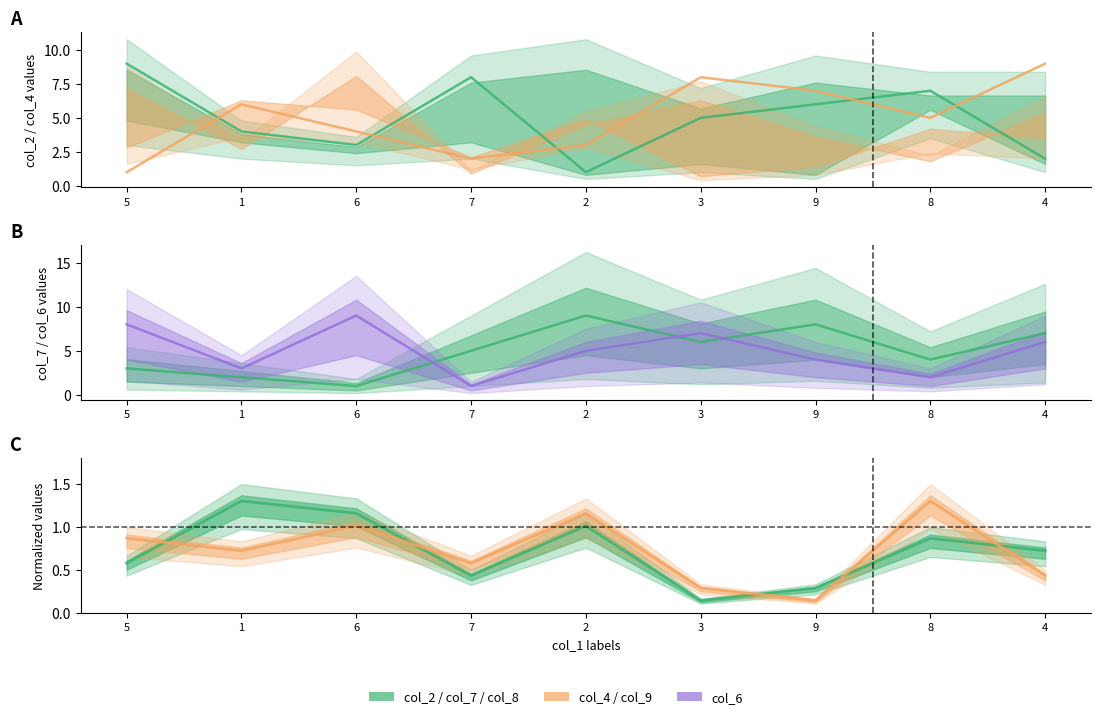

True or false: col_6 and col_9 cross at least once.

False